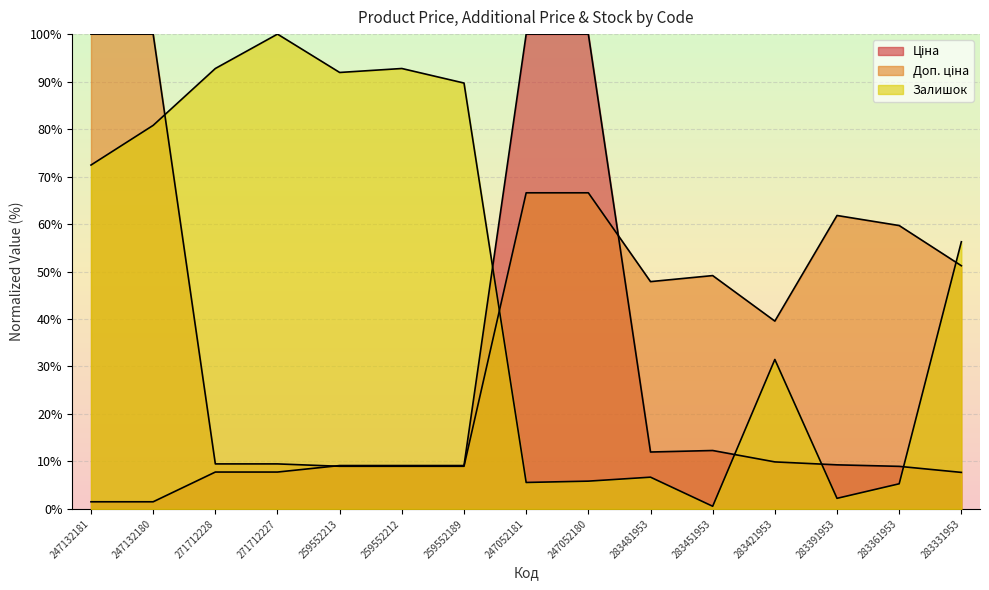

Which series has the largest range (max minus min)?

Залишок